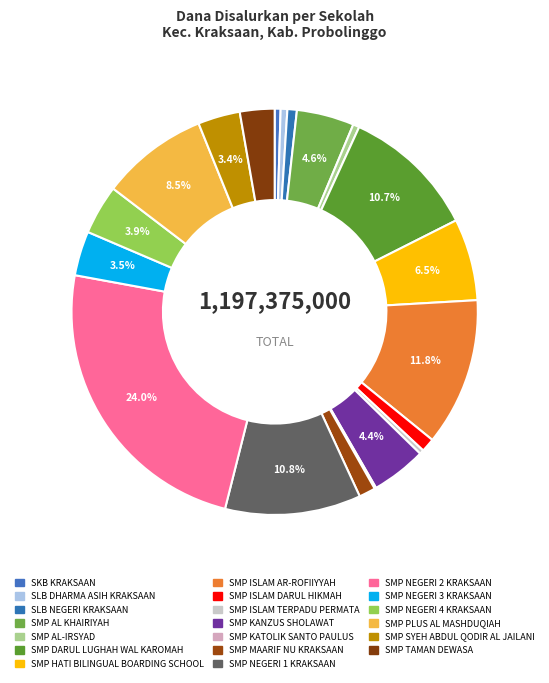

Count the number of slices in the pie.

20